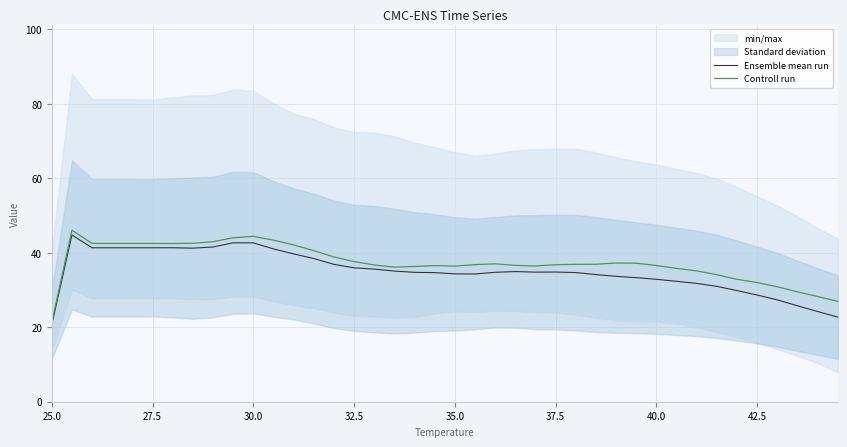

Which category has the lowest value in the Ensemble mean run series?

25.0